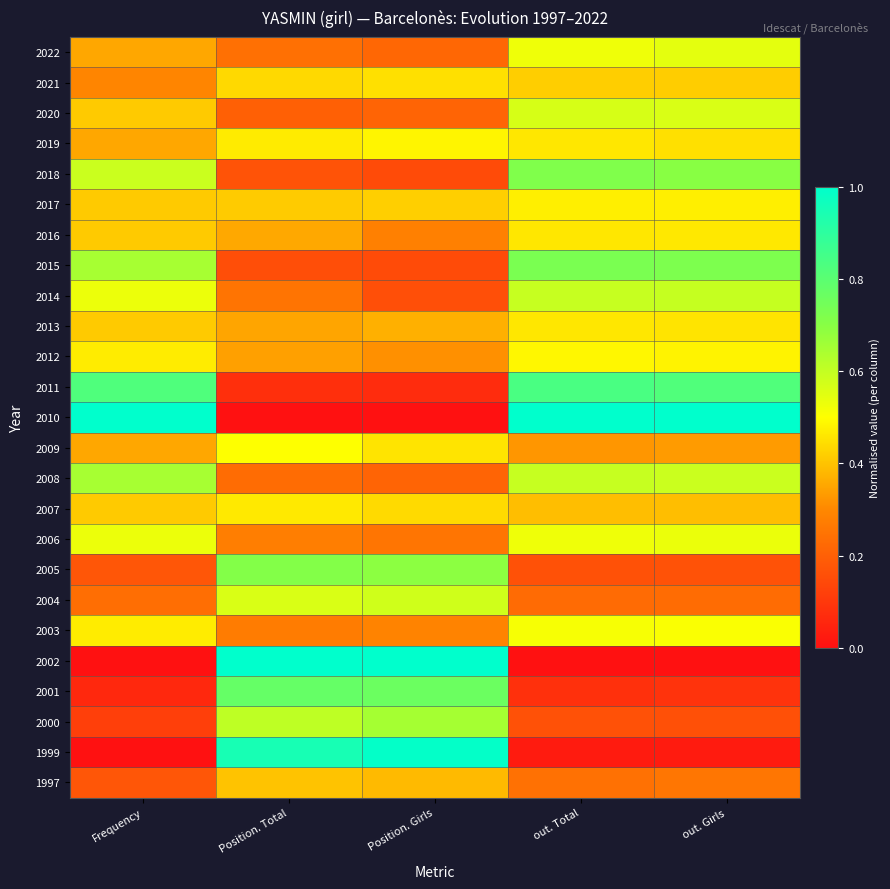

At which category does the chart reach its peak across all series?

Frequency